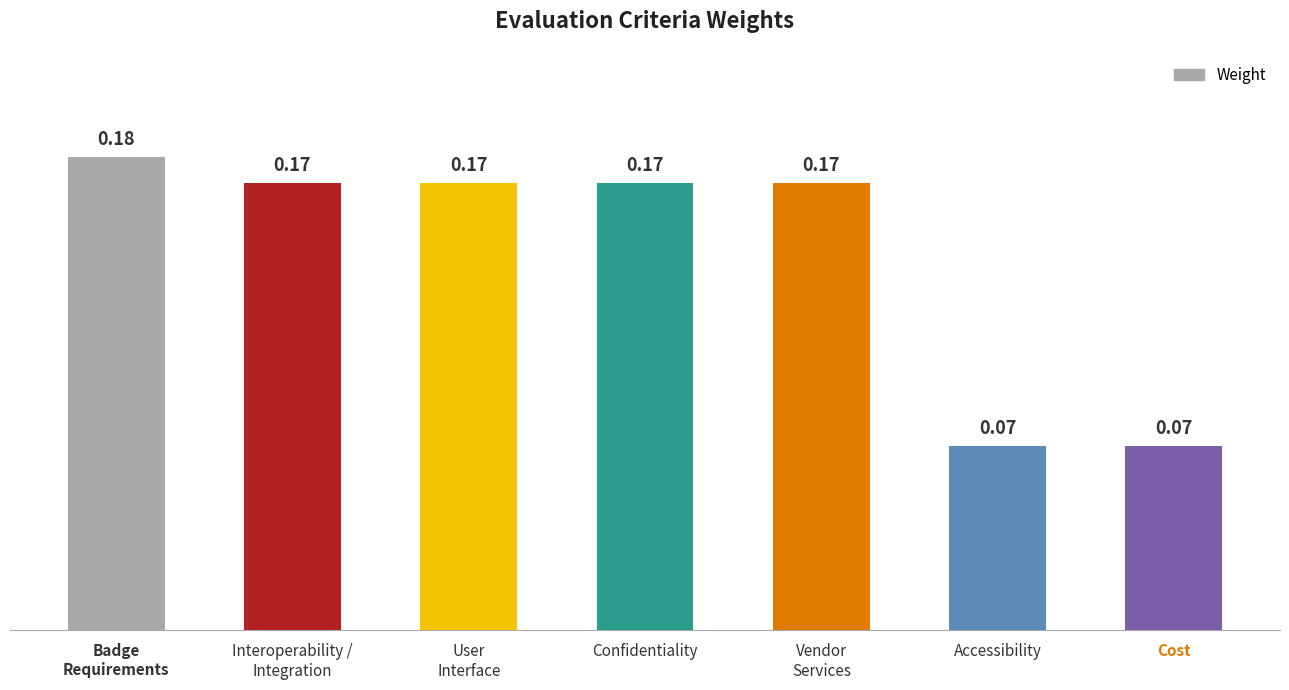

What is the sum of all values?

1.0